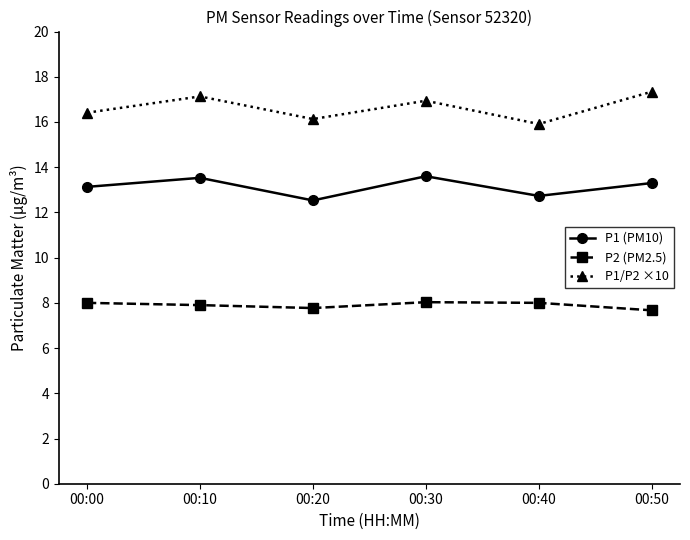

How many lines are shown in the chart?

3